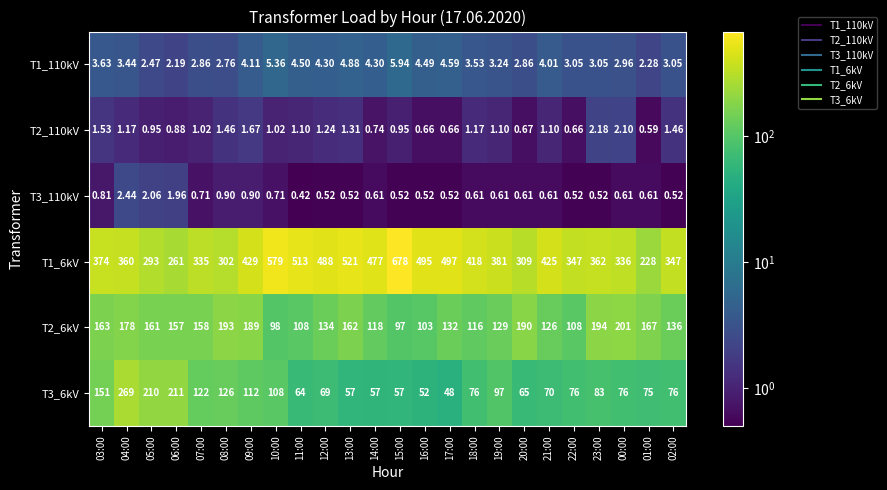

Which category has the highest value across all series?

15:00